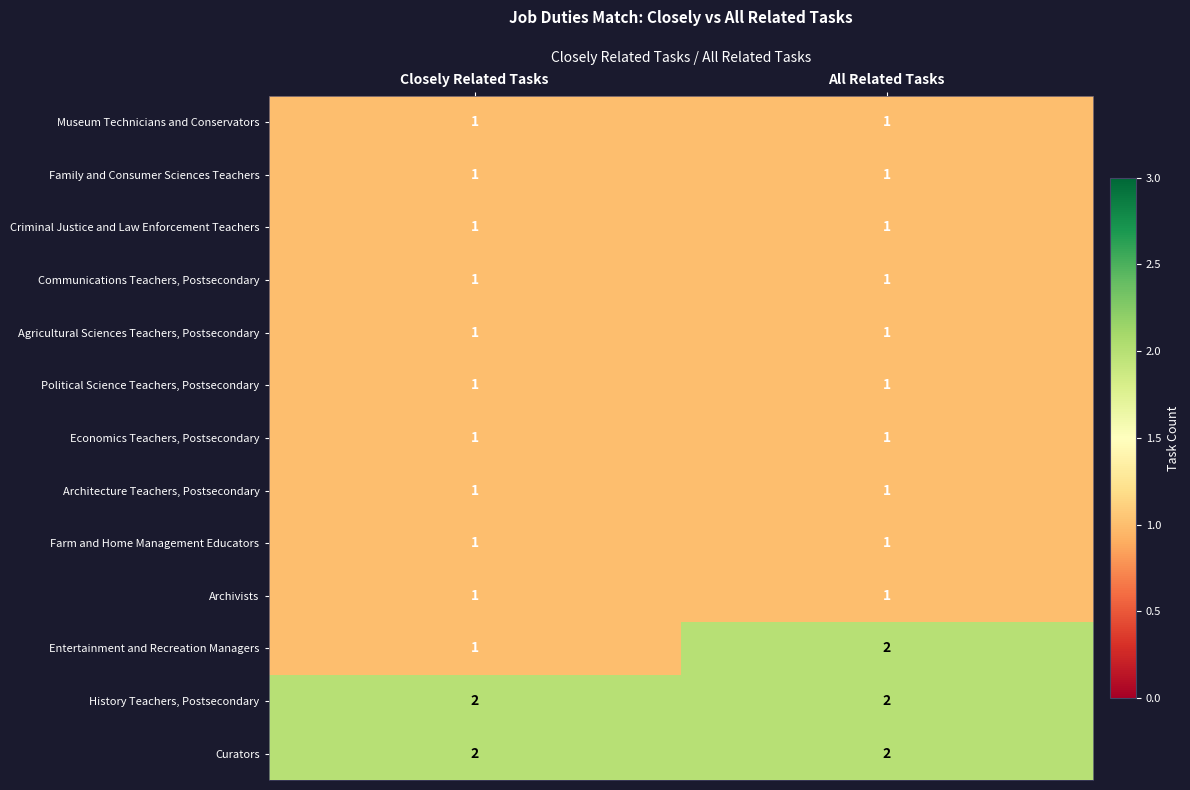

What is the total value across all series at Closely Related Tasks?

15